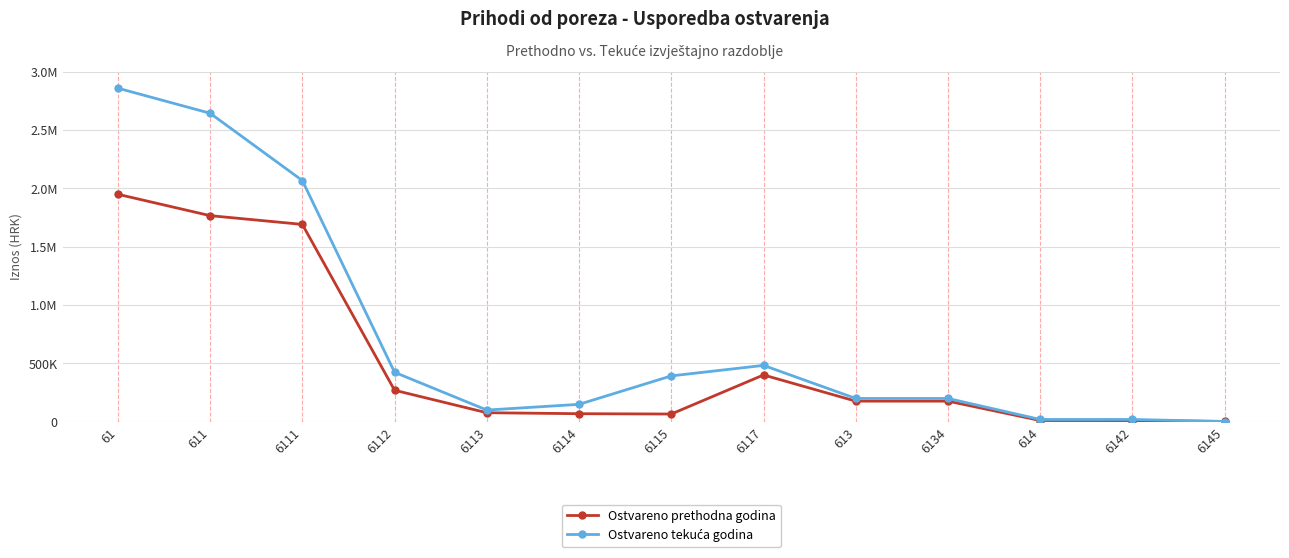

True or false: Ostvareno prethodna godina has a value of 174546.0 at 613.

True